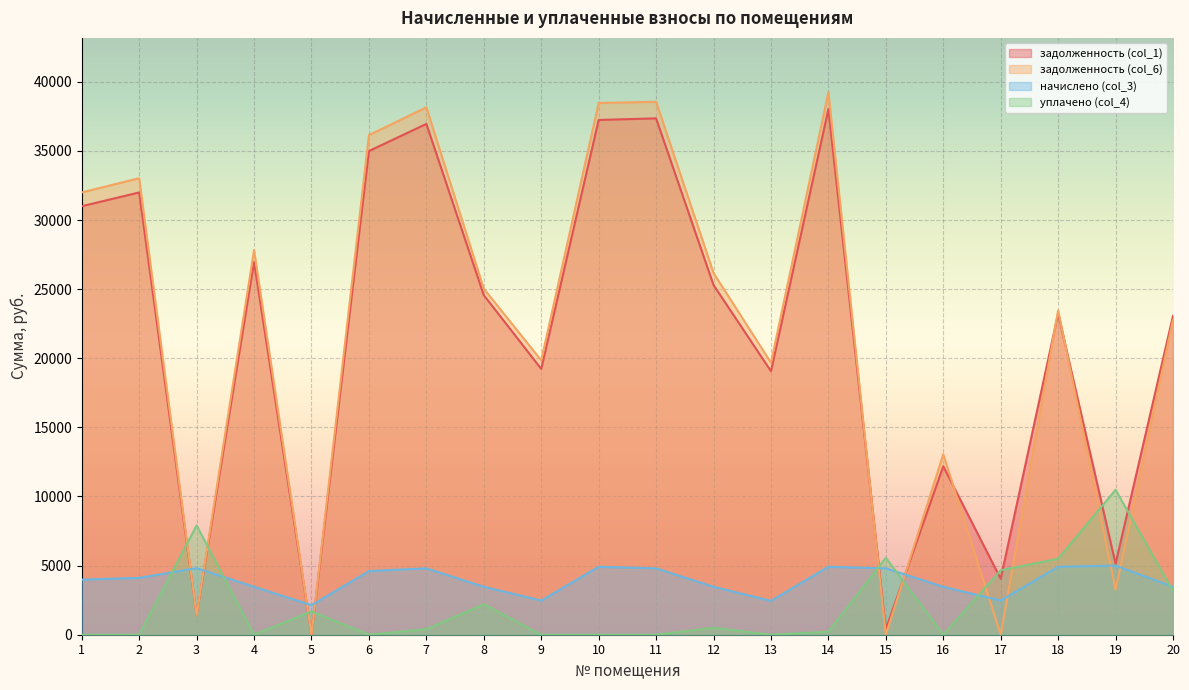

After their last crossing, which series has the higher values: уплачено (col_4) or задолженность (col_1)?

задолженность (col_1)